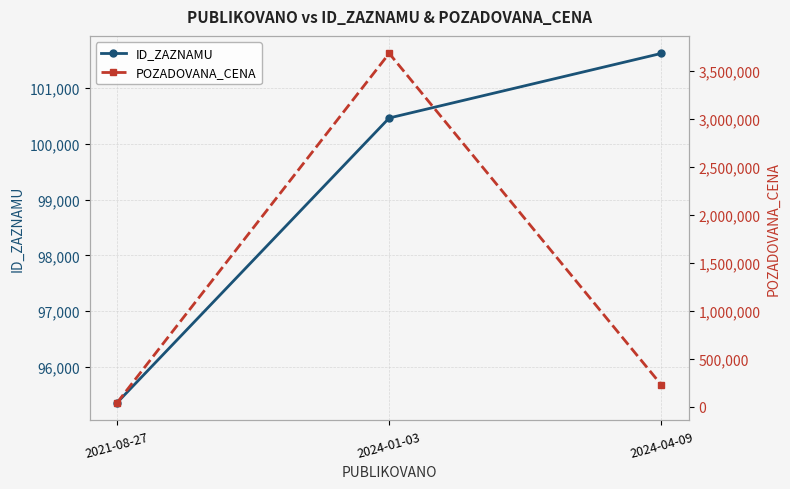

Where is ID_ZAZNAMU nearest to the value 98487?

2024-01-03